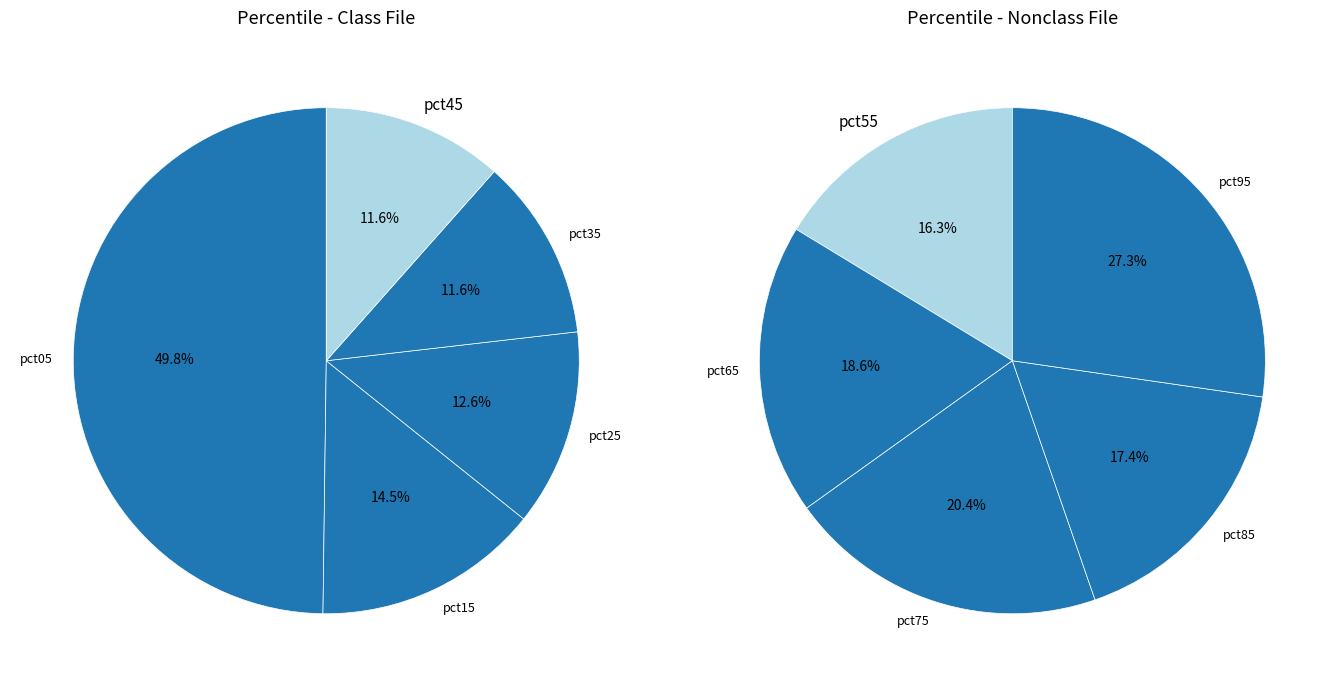

Which slice is the smallest?

pct55